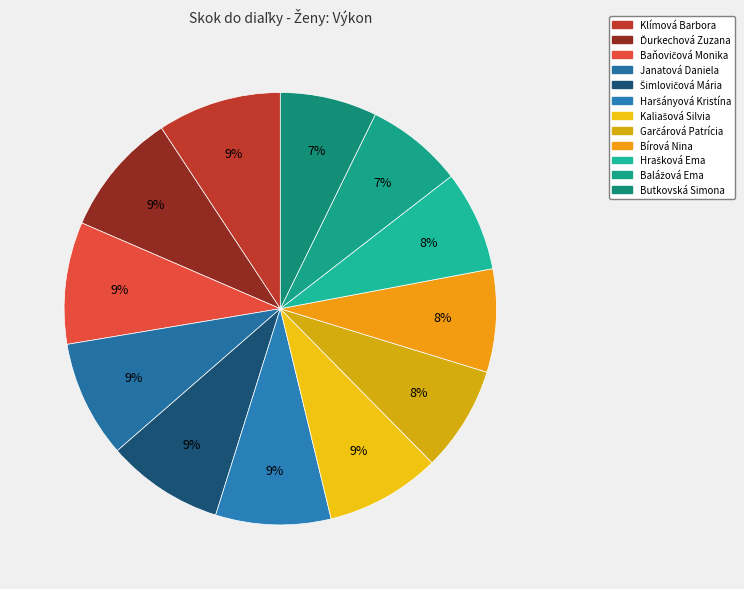

How many slices are in this pie chart?

12